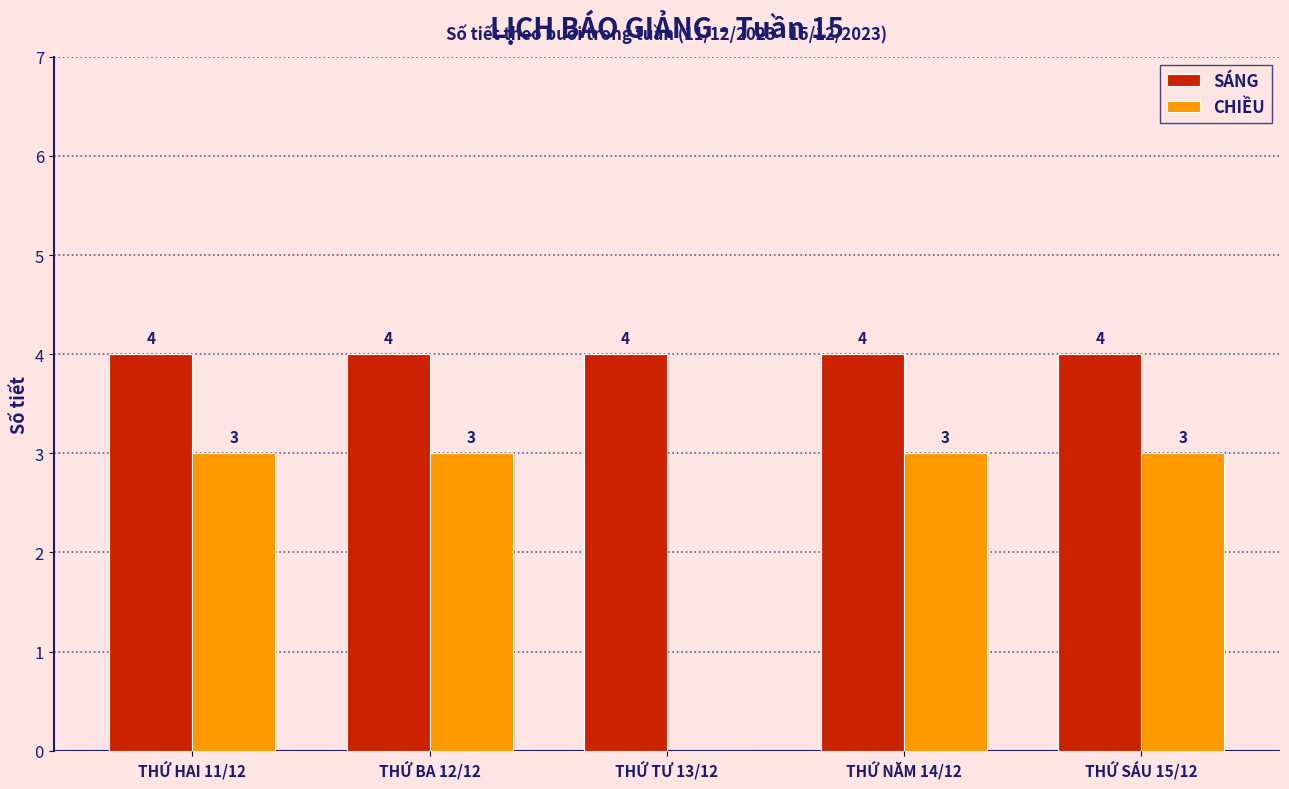

What is the greatest value displayed?

4